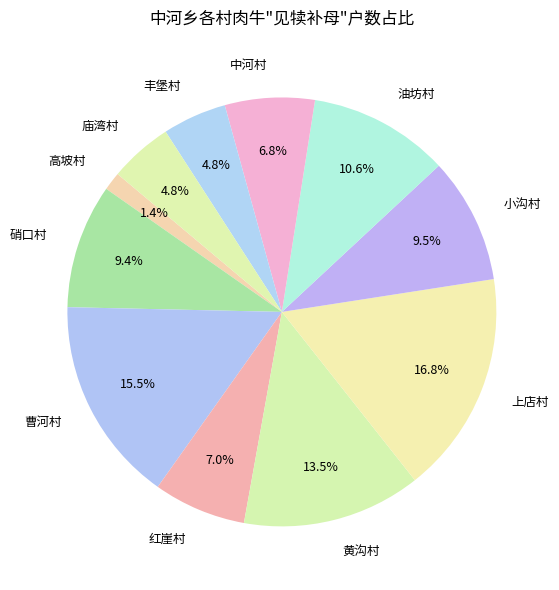

Between 丰堡村 and 高坡村, which is larger?

丰堡村